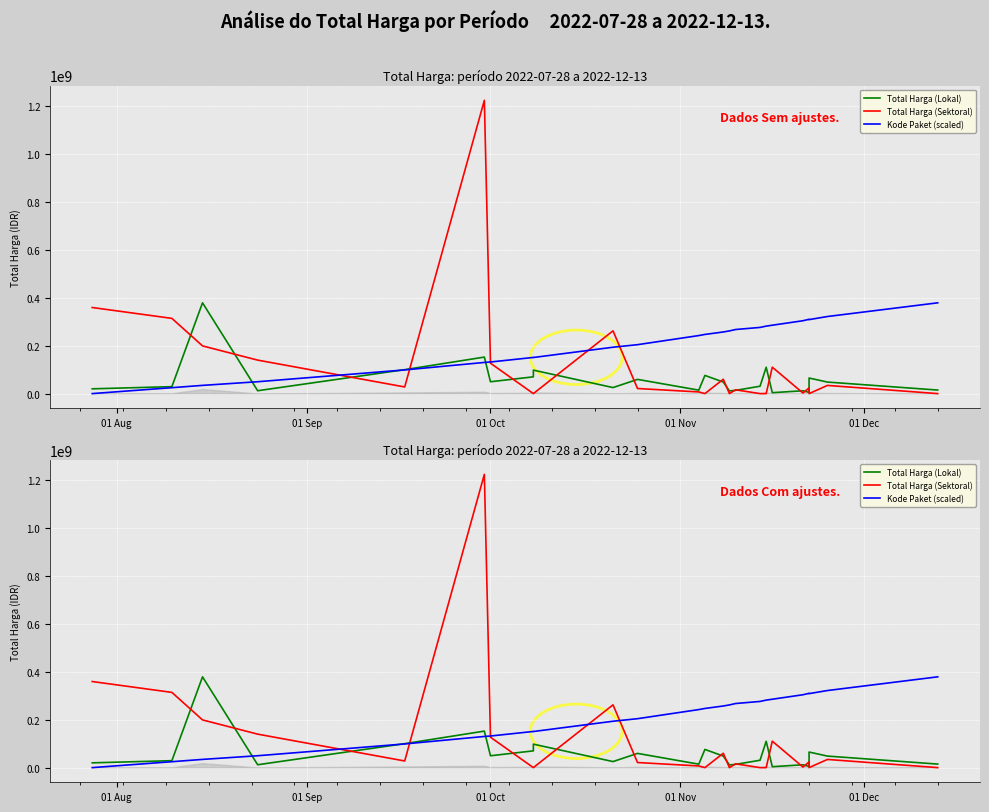

True or false: Total Harga (Lokal) has a value of 31812516.0 at 12.

False